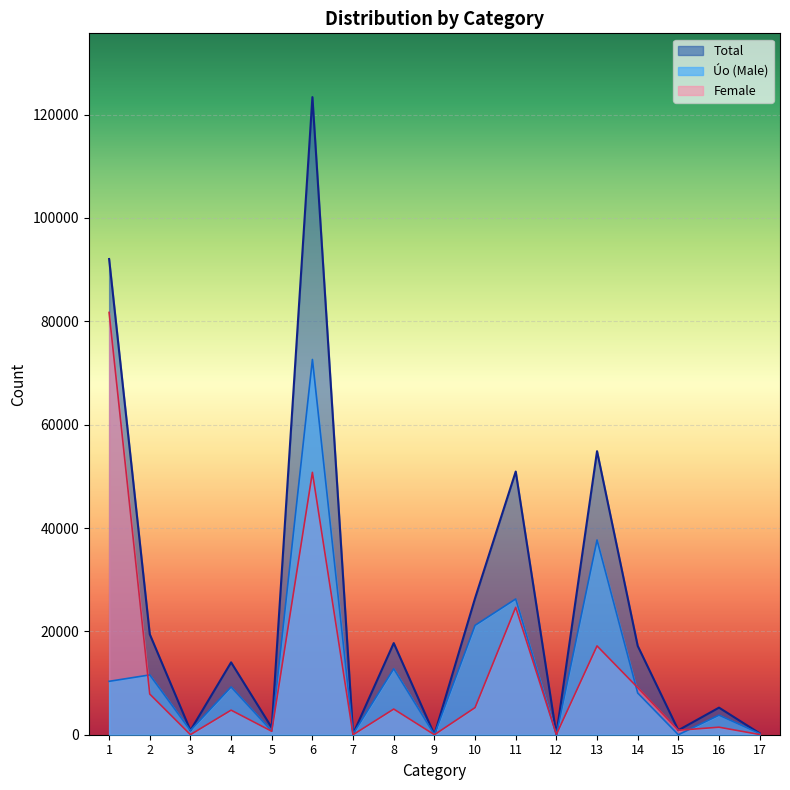

What is the difference between the highest and lowest values at 3?

815